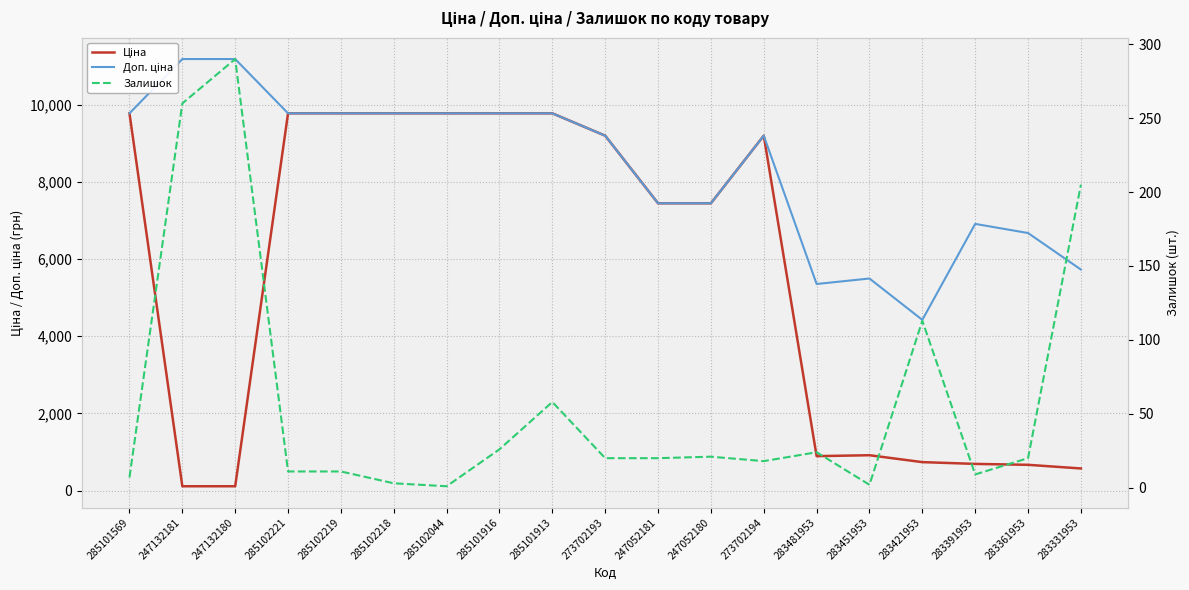

At how many categories does at least one series exceed 10446?

2